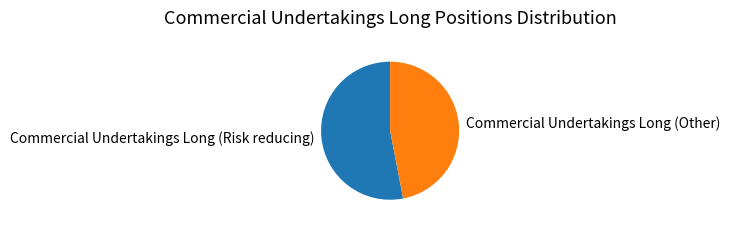

Does any single category account for the majority?

Yes